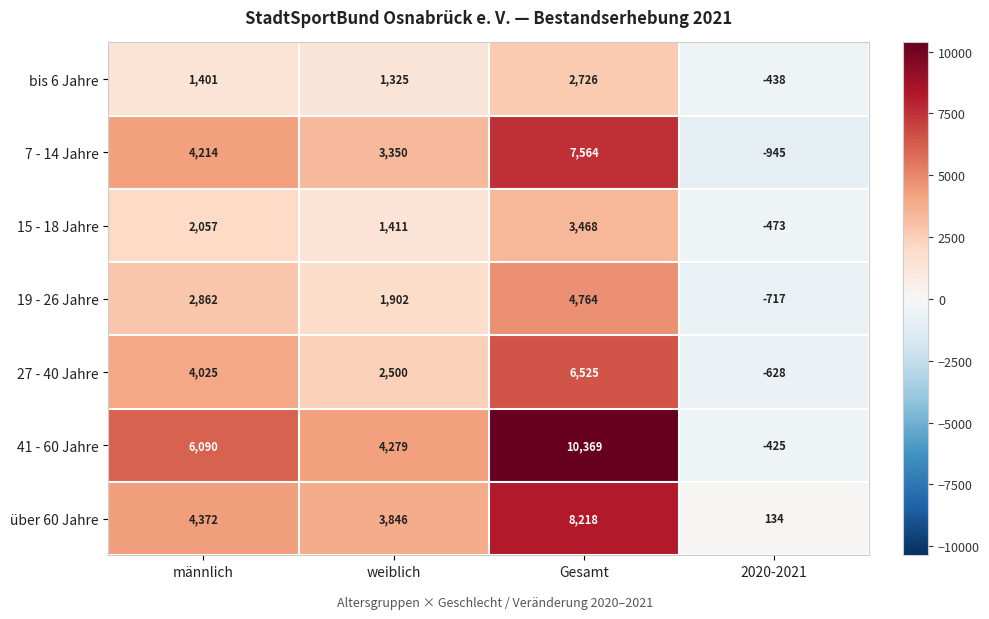

Which series has the largest total across all categories?

41 - 60 Jahre